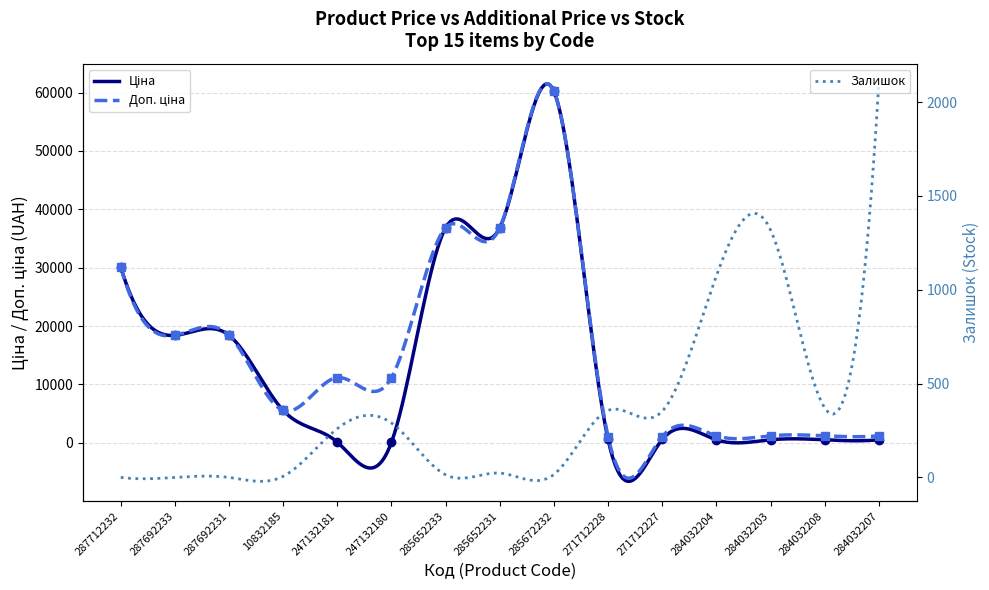

What is the sum of the Ціна values at 284032208 and 287692231?

18949.1